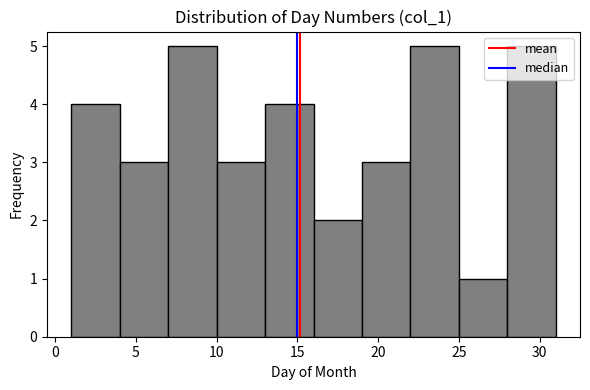

Reading left to right, transcribe this chart: for each bar, give the range it covers on the x-axis and its height. The values are not printed on the chart, so give them approximately, as read against the axis.

1 to 4: 4
4 to 7: 3
7 to 10: 5
10 to 13: 3
13 to 16: 4
16 to 19: 2
19 to 22: 3
22 to 25: 5
25 to 28: 1
28 to 31: 5